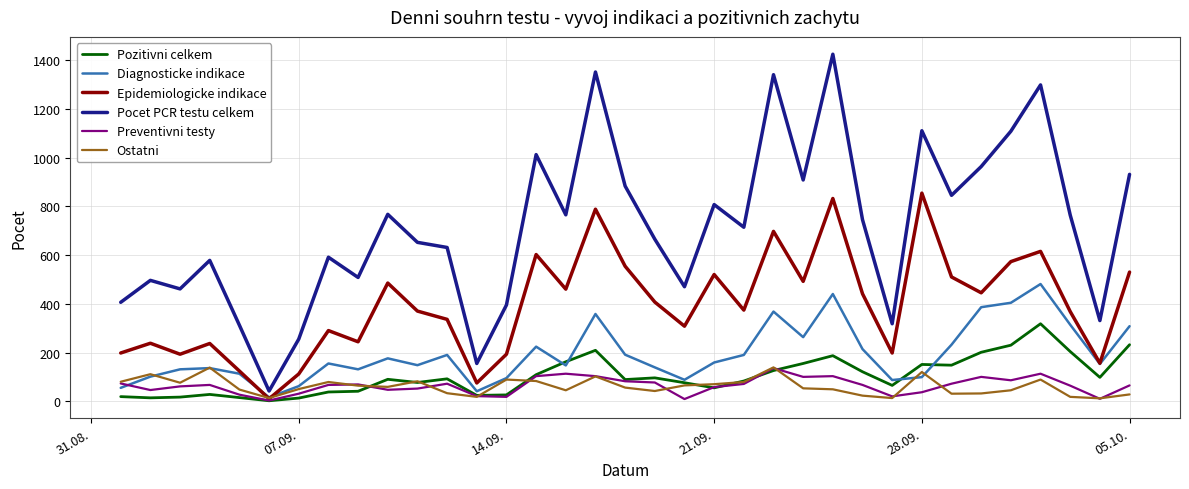

After their last crossing, which series has the higher values: Preventivni testy or Diagnosticke indikace?

Diagnosticke indikace